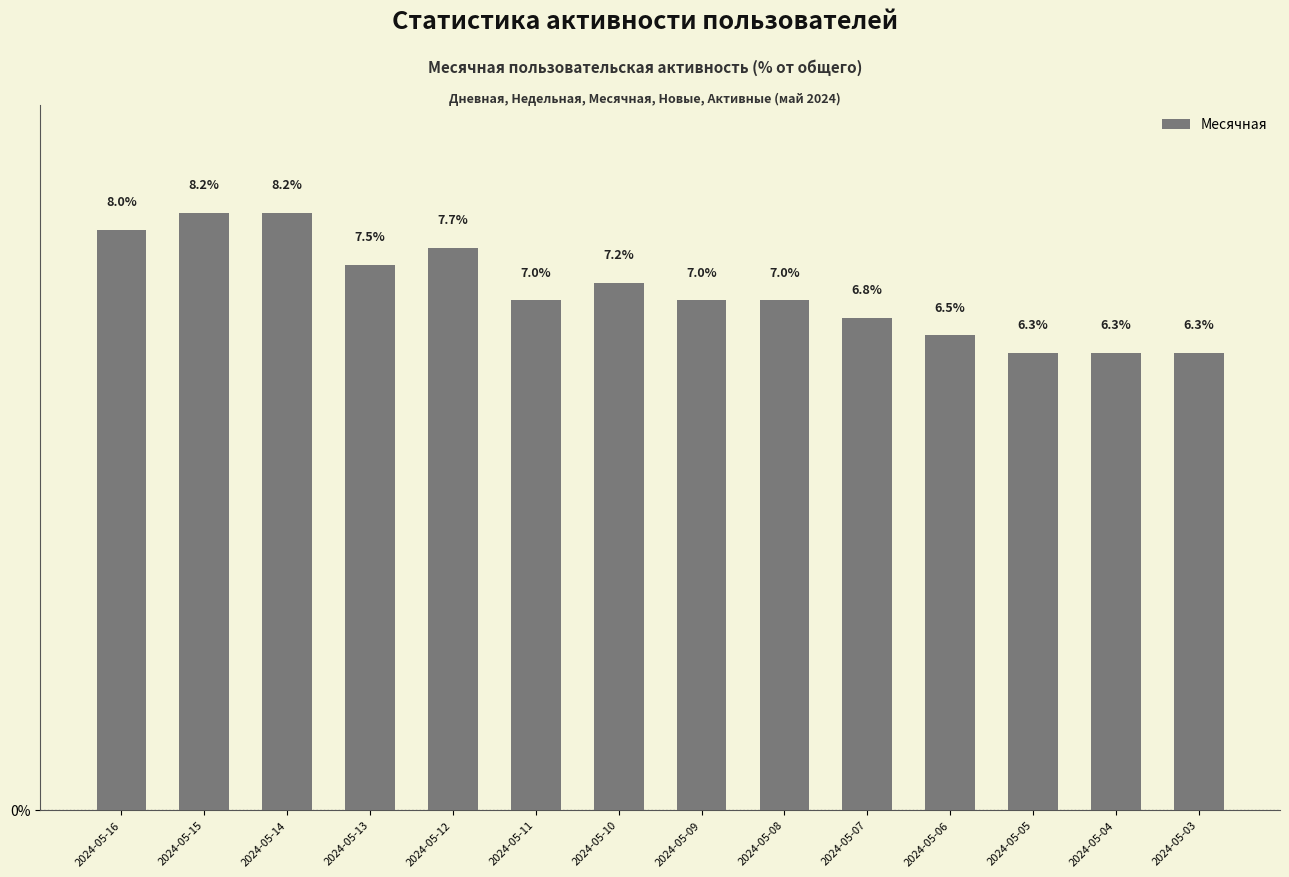

Approximately how many times larger is the value at 2024-05-06 compared to 2024-05-13?

0.9